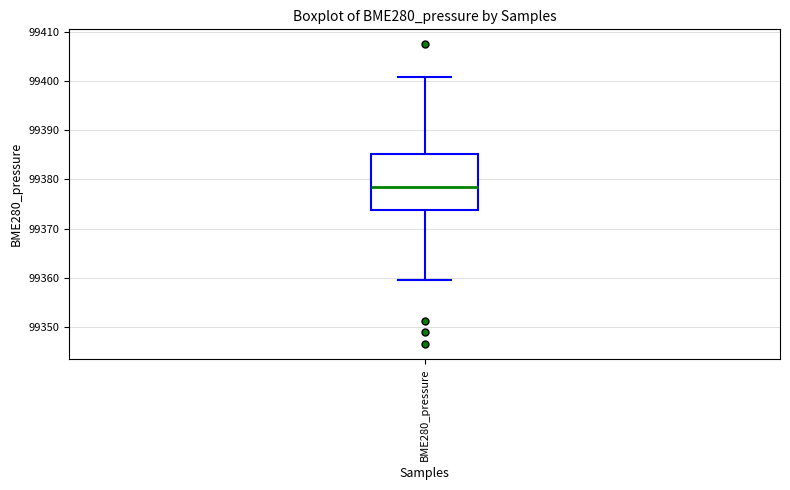

Where does the lower whisker of the box for BME280_pressure end on the y-axis? The values are not printed on the chart, so give them approximately, as read against the axis.

99360